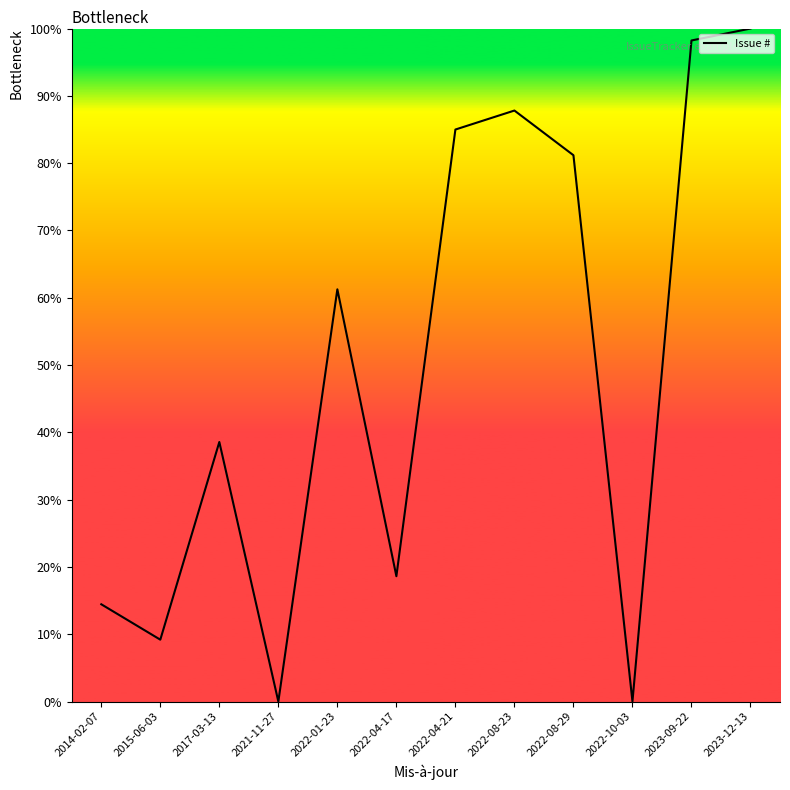

What is the greatest value displayed?

100.0